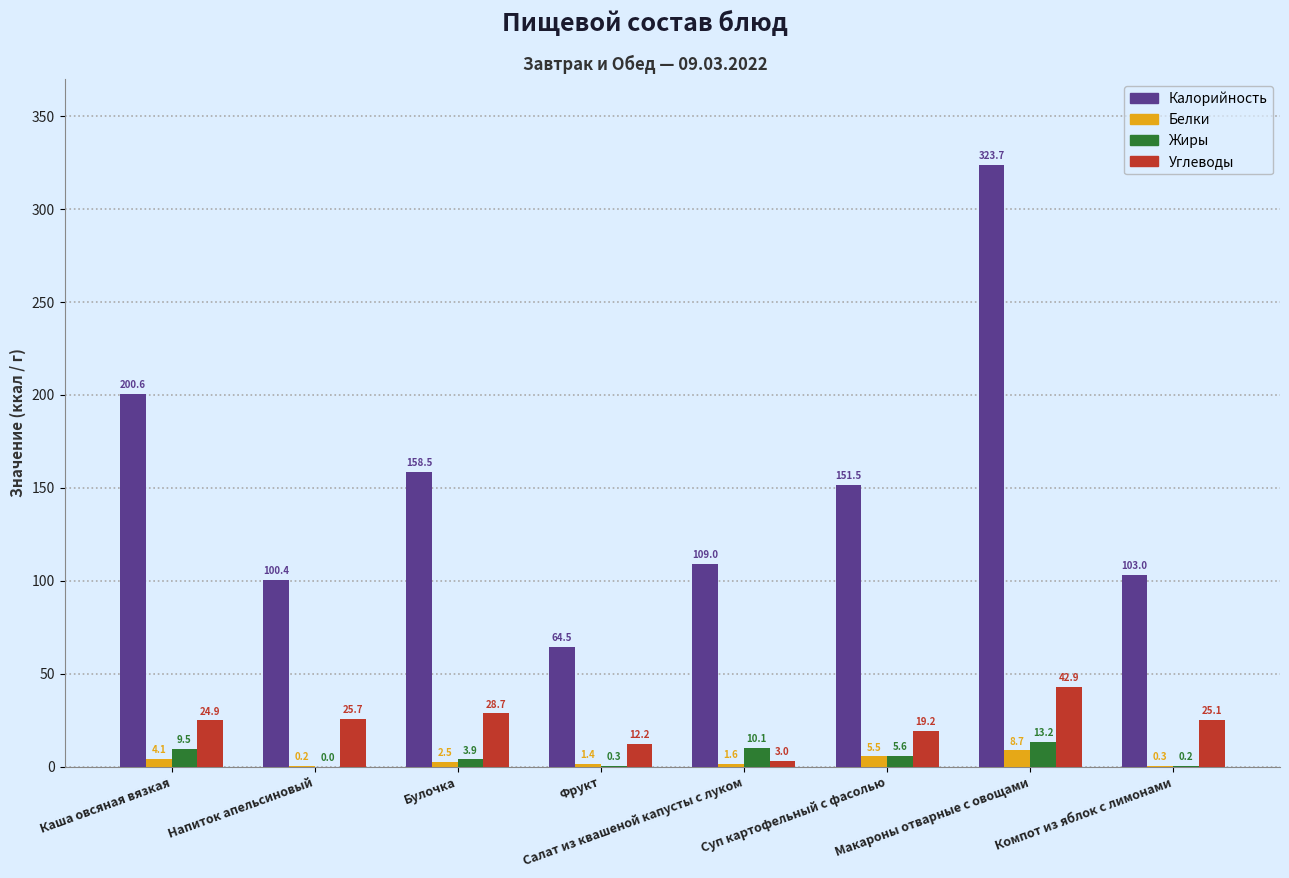

The Углеводы series shows 11.4 at Компот из яблок с лимонами. True or false?

False